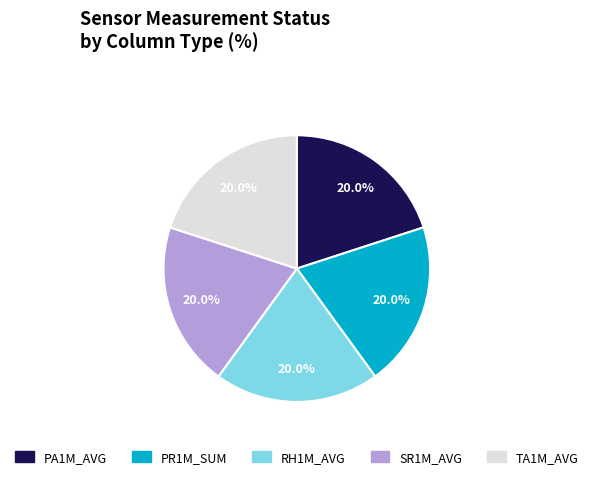

Is there any slice that represents more than half of the pie?

No